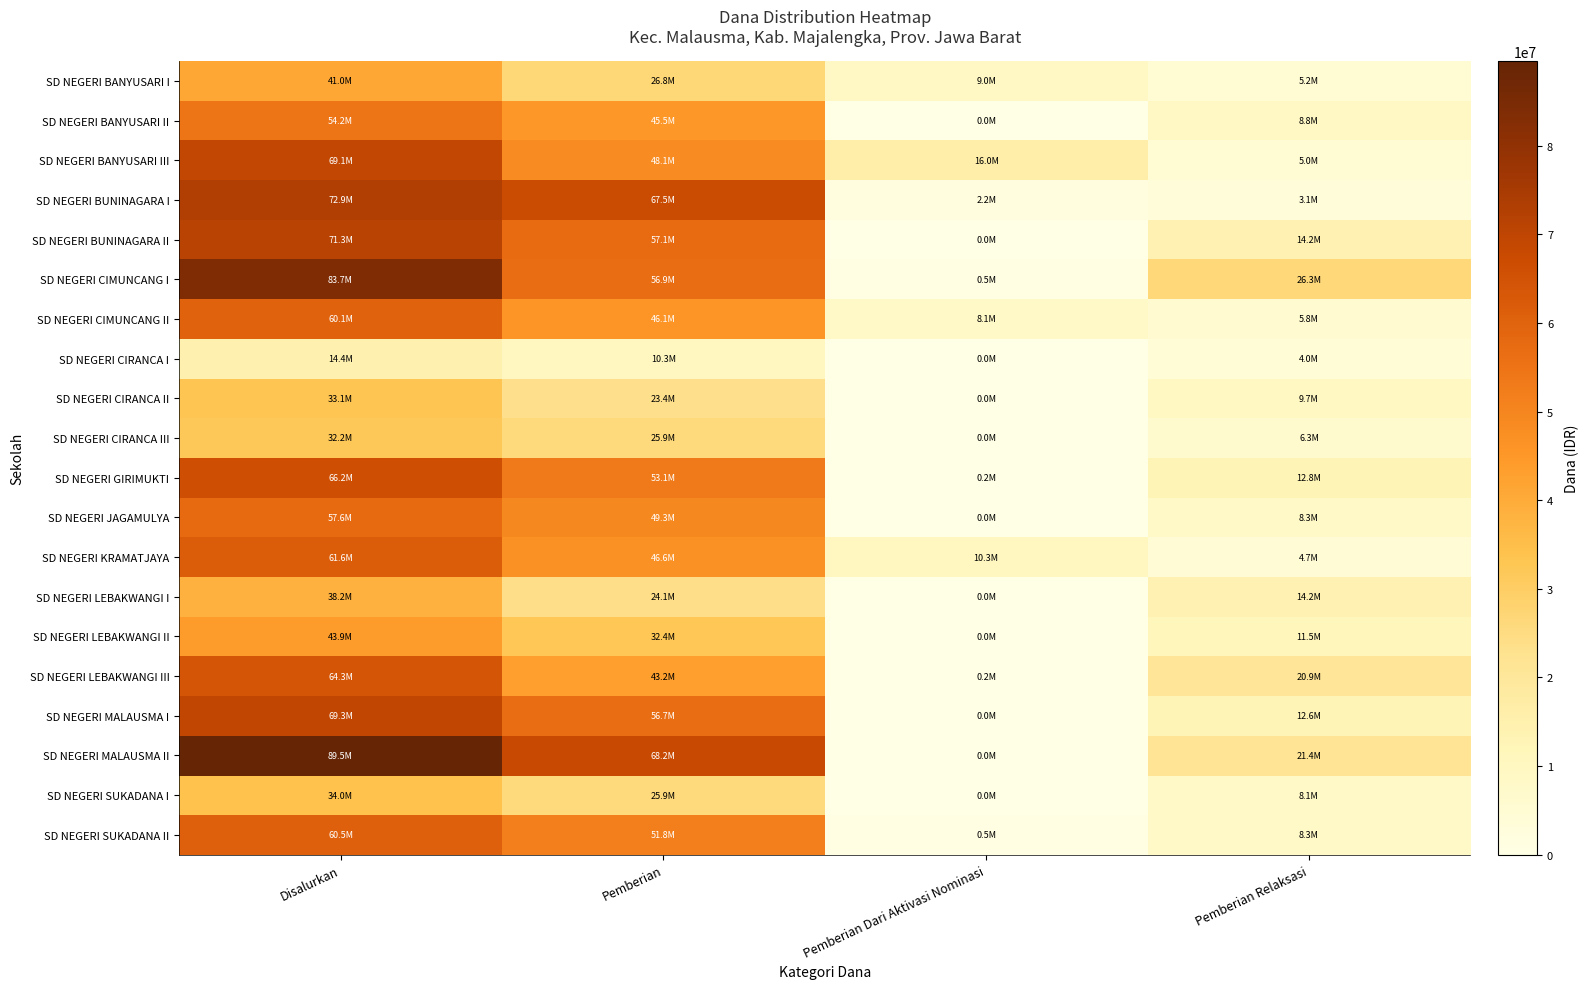

Reading left to right, extract all data points from this chart.

SD NEGERI BANYUSARI I: Disalurkan=40950000	Pemberian=26775000	Pemberian Dari Aktivasi Nominasi=9000000	Pemberian Relaksasi=5175000
SD NEGERI BANYUSARI II: Disalurkan=54225000	Pemberian=45450000	Pemberian Dari Aktivasi Nominasi=0	Pemberian Relaksasi=8775000
SD NEGERI BANYUSARI III: Disalurkan=69075000	Pemberian=48150000	Pemberian Dari Aktivasi Nominasi=15975000	Pemberian Relaksasi=4950000
SD NEGERI BUNINAGARA I: Disalurkan=72900000	Pemberian=67500000	Pemberian Dari Aktivasi Nominasi=2250000	Pemberian Relaksasi=3150000
SD NEGERI BUNINAGARA II: Disalurkan=71325000	Pemberian=57150000	Pemberian Dari Aktivasi Nominasi=0	Pemberian Relaksasi=14175000
SD NEGERI CIMUNCANG I: Disalurkan=83700000	Pemberian=56925000	Pemberian Dari Aktivasi Nominasi=450000	Pemberian Relaksasi=26325000
SD NEGERI CIMUNCANG II: Disalurkan=60075000	Pemberian=46125000	Pemberian Dari Aktivasi Nominasi=8100000	Pemberian Relaksasi=5850000
SD NEGERI CIRANCA I: Disalurkan=14400000	Pemberian=10350000	Pemberian Dari Aktivasi Nominasi=0	Pemberian Relaksasi=4050000
SD NEGERI CIRANCA II: Disalurkan=33075000	Pemberian=23400000	Pemberian Dari Aktivasi Nominasi=0	Pemberian Relaksasi=9675000
SD NEGERI CIRANCA III: Disalurkan=32175000	Pemberian=25875000	Pemberian Dari Aktivasi Nominasi=0	Pemberian Relaksasi=6300000
SD NEGERI GIRIMUKTI: Disalurkan=66150000	Pemberian=53100000	Pemberian Dari Aktivasi Nominasi=225000	Pemberian Relaksasi=12825000
SD NEGERI JAGAMULYA: Disalurkan=57600000	Pemberian=49275000	Pemberian Dari Aktivasi Nominasi=0	Pemberian Relaksasi=8325000
SD NEGERI KRAMATJAYA: Disalurkan=61650000	Pemberian=46575000	Pemberian Dari Aktivasi Nominasi=10350000	Pemberian Relaksasi=4725000
SD NEGERI LEBAKWANGI I: Disalurkan=38250000	Pemberian=24075000	Pemberian Dari Aktivasi Nominasi=0	Pemberian Relaksasi=14175000
SD NEGERI LEBAKWANGI II: Disalurkan=43875000	Pemberian=32400000	Pemberian Dari Aktivasi Nominasi=0	Pemberian Relaksasi=11475000
SD NEGERI LEBAKWANGI III: Disalurkan=64350000	Pemberian=43200000	Pemberian Dari Aktivasi Nominasi=225000	Pemberian Relaksasi=20925000
SD NEGERI MALAUSMA I: Disalurkan=69300000	Pemberian=56700000	Pemberian Dari Aktivasi Nominasi=0	Pemberian Relaksasi=12600000
SD NEGERI MALAUSMA II: Disalurkan=89550000	Pemberian=68175000	Pemberian Dari Aktivasi Nominasi=0	Pemberian Relaksasi=21375000
SD NEGERI SUKADANA I: Disalurkan=33975000	Pemberian=25875000	Pemberian Dari Aktivasi Nominasi=0	Pemberian Relaksasi=8100000
SD NEGERI SUKADANA II: Disalurkan=60525000	Pemberian=51750000	Pemberian Dari Aktivasi Nominasi=450000	Pemberian Relaksasi=8325000